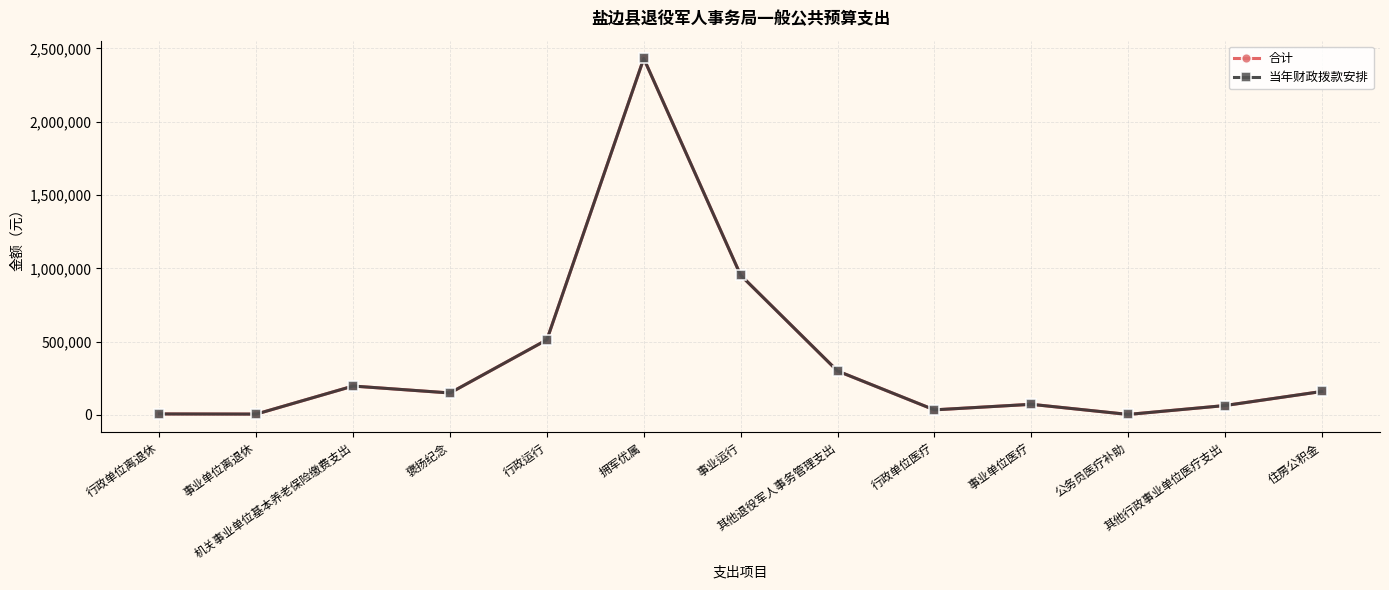

What is the label of the 3rd point from the left?

机关事业单位基本养老保险缴费支出